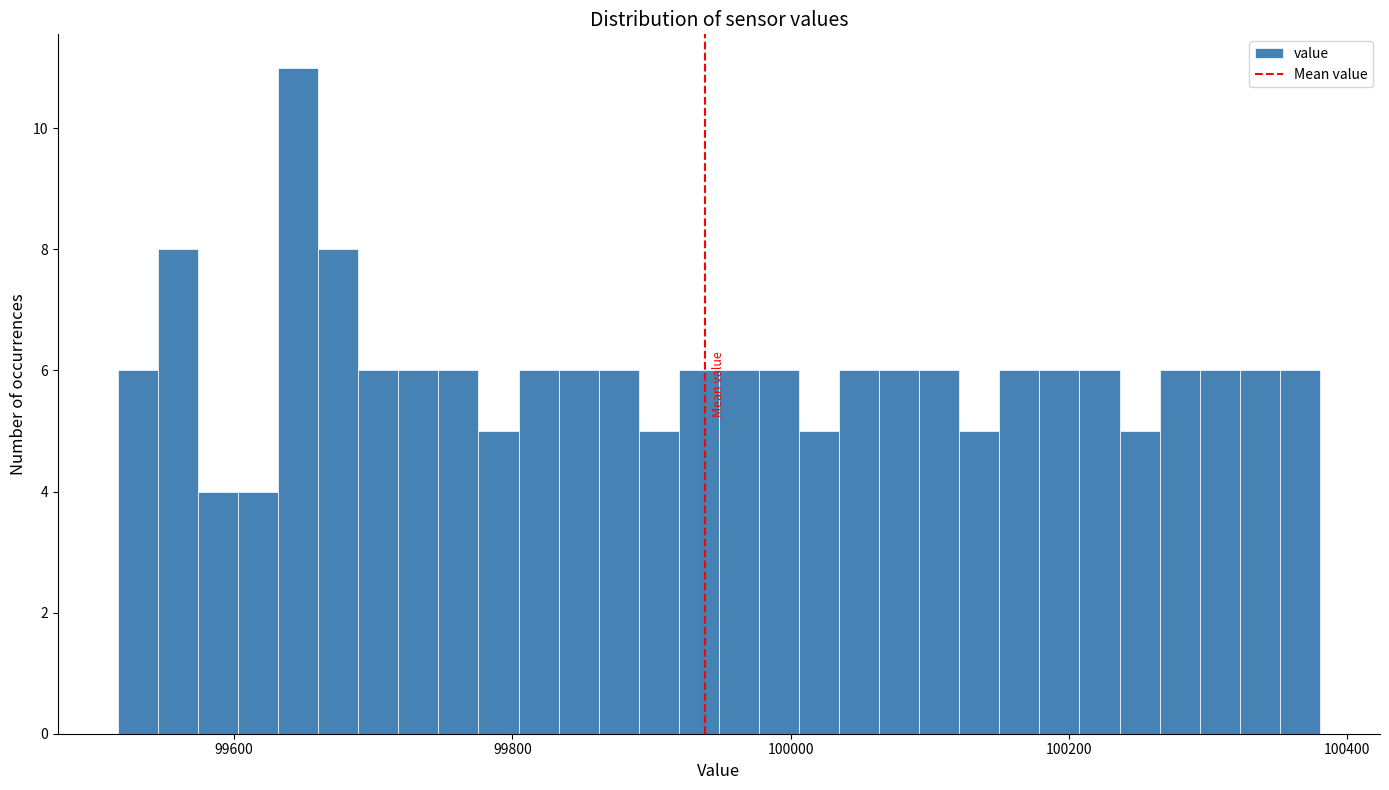

Around what value on the x-axis is the tallest bar? Give the approximate position of its centre, as read against the axis.

99640